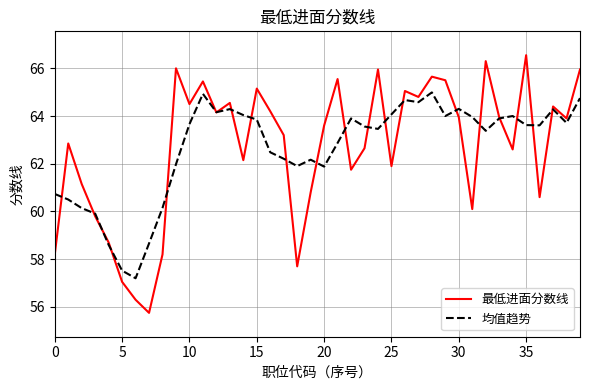

What is the lowest value of the 最低进面分数线 series?

55.8